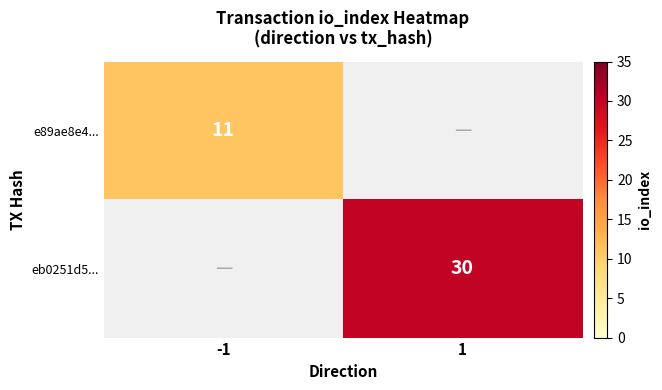

Is the value of eb0251d5... at 1 greater than the value of e89ae8e4... at -1?

Yes